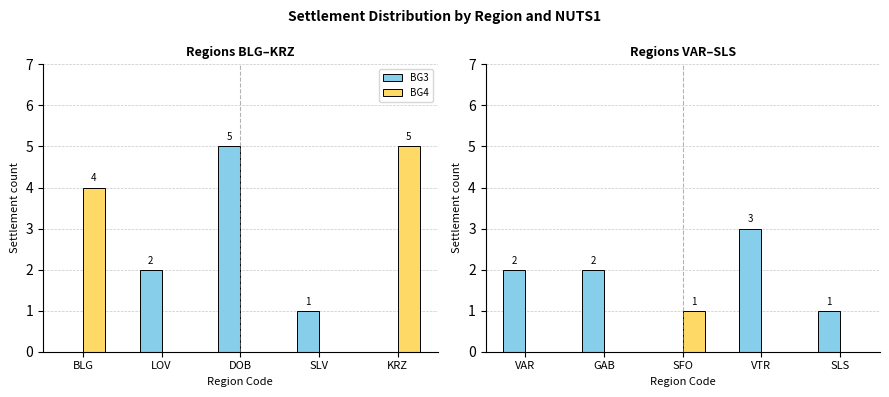

Which series has the largest total across all categories?

BG3